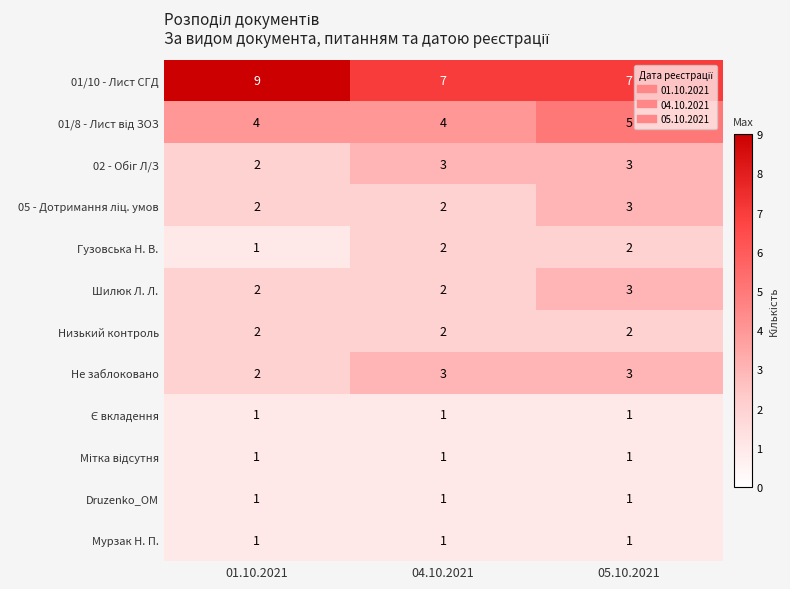

Is it true that Низький контроль equals 1 at 05.10.2021?

False